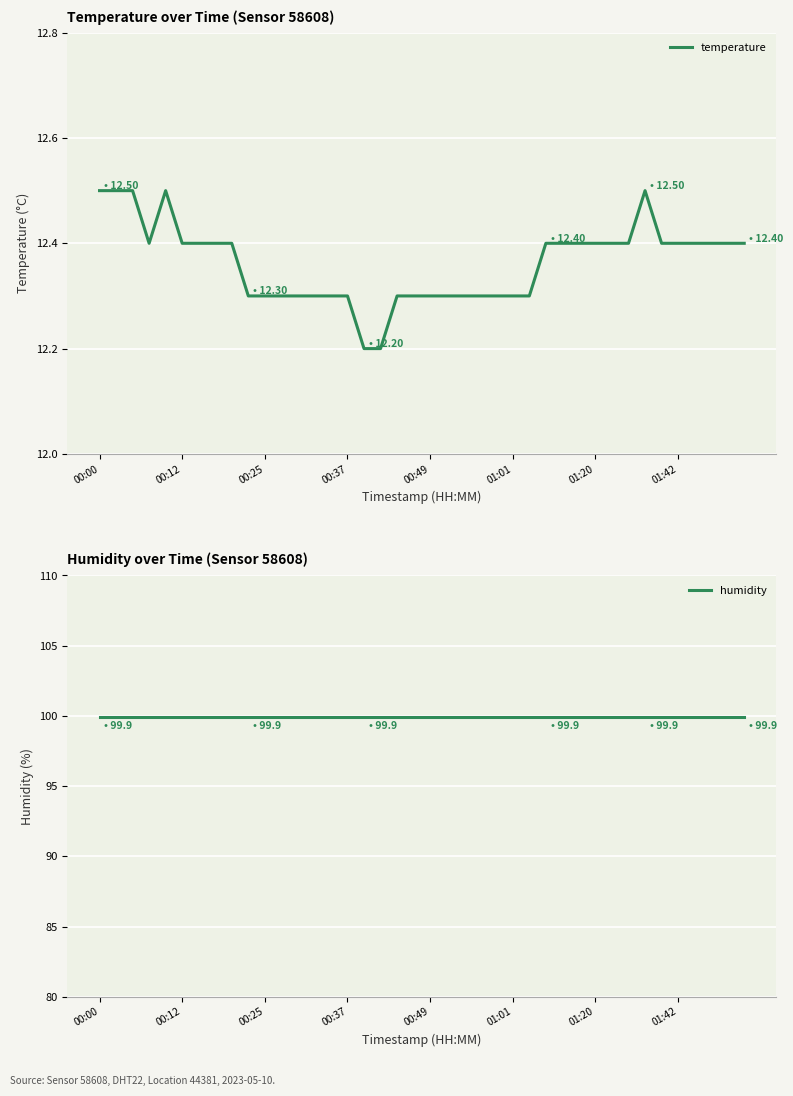

Is it true that temperature equals 19.9 at 01:42?

False